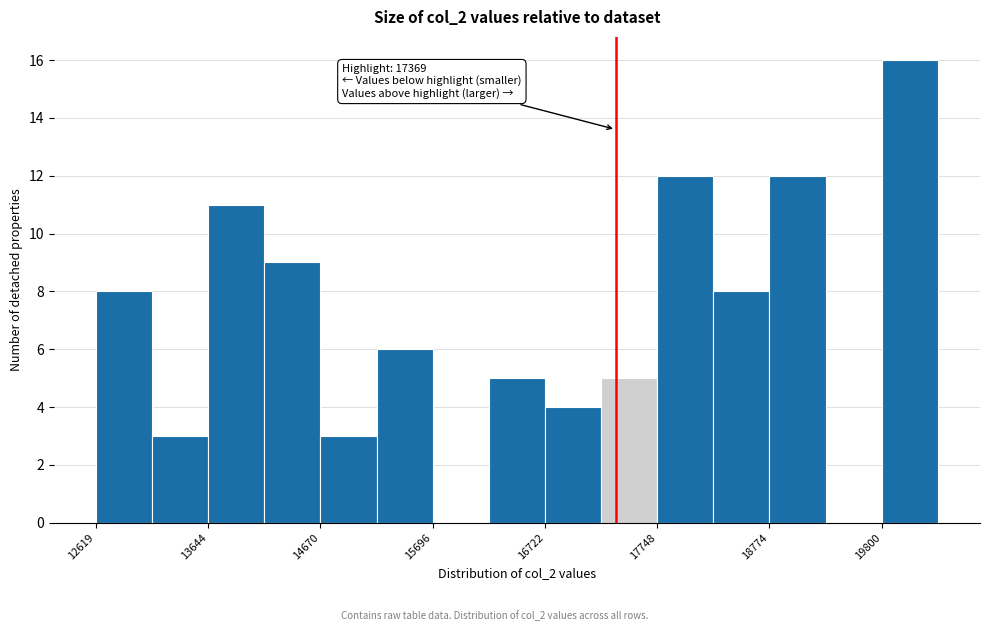

Around what value on the x-axis is the tallest bar? Give the approximate position of its centre, as read against the axis.

20000